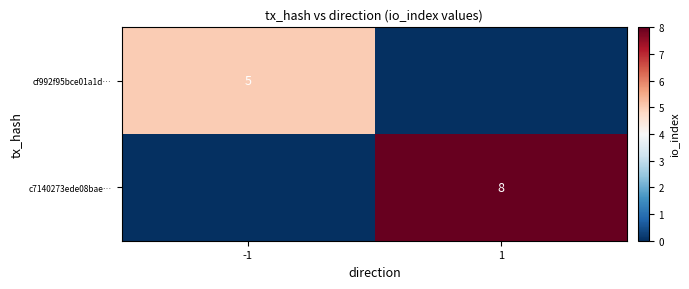

True or false: cf992f95bce01a1d… has a value of 5 at -1.

True